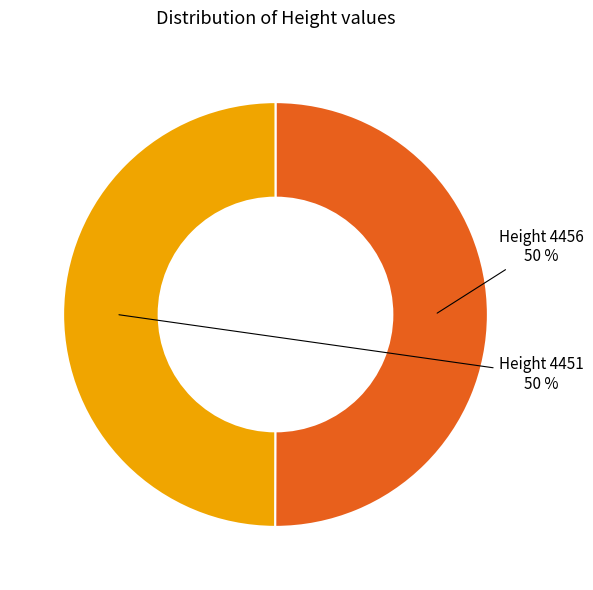

To the nearest percent, what is the average slice percentage?

50%